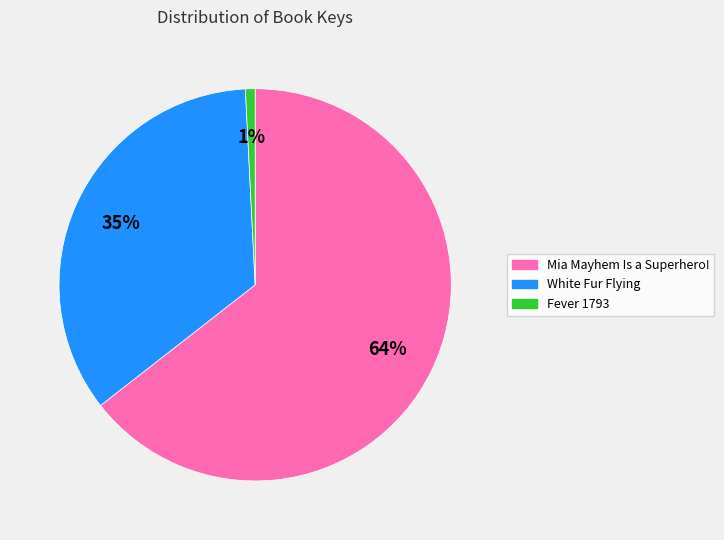

To the nearest percent, what is the combined percentage of Mia Mayhem Is a Superhero! and White Fur Flying?

99%